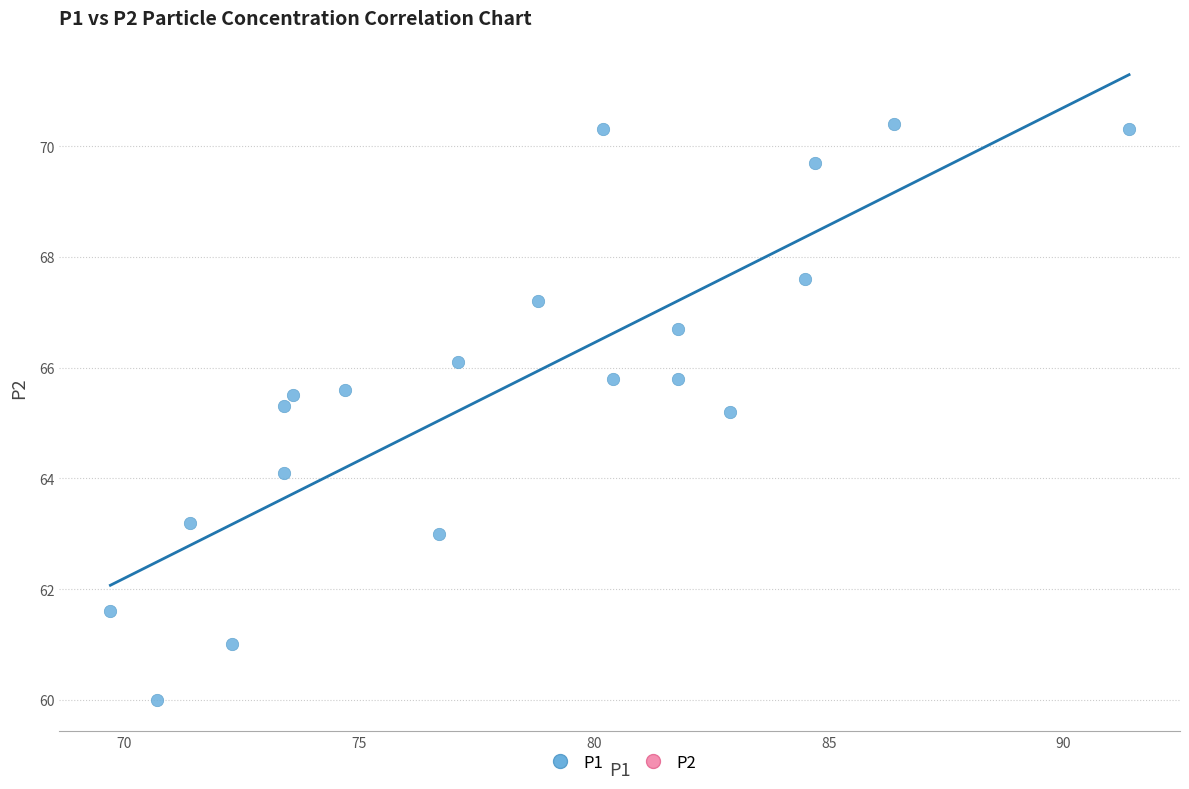

What is the range of Y values (max minus min)?

10.4